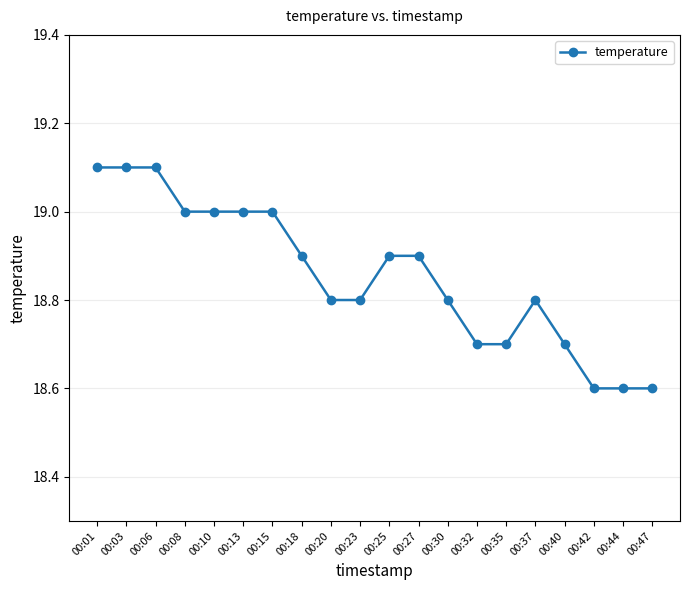

Reading right to left, transcribe all the data shown in this chart.

00:47=18.6	00:44=18.6	00:42=18.6	00:40=18.7	00:37=18.8	00:35=18.7	00:32=18.7	00:30=18.8	00:27=18.9	00:25=18.9	00:23=18.8	00:20=18.8	00:18=18.9	00:15=19.0	00:13=19.0	00:10=19.0	00:08=19.0	00:06=19.1	00:03=19.1	00:01=19.1